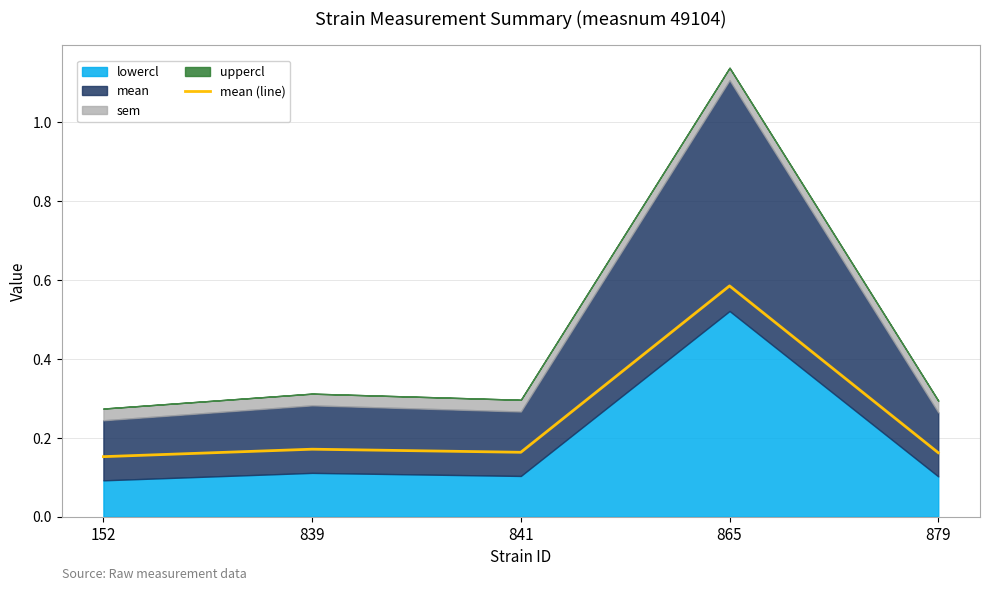

True or false: the data has more than 1 interior local peaks.

True